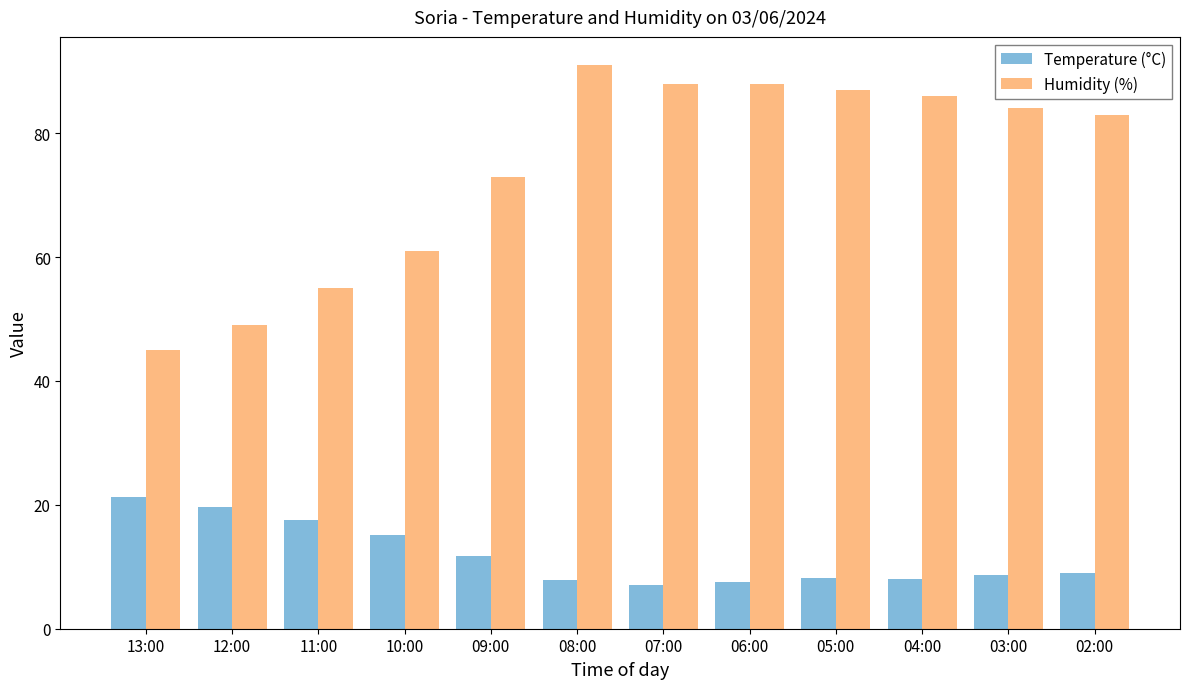

Is the value of Humidity (%) at 04:00 greater than the value of Temperature (°C) at 07:00?

Yes